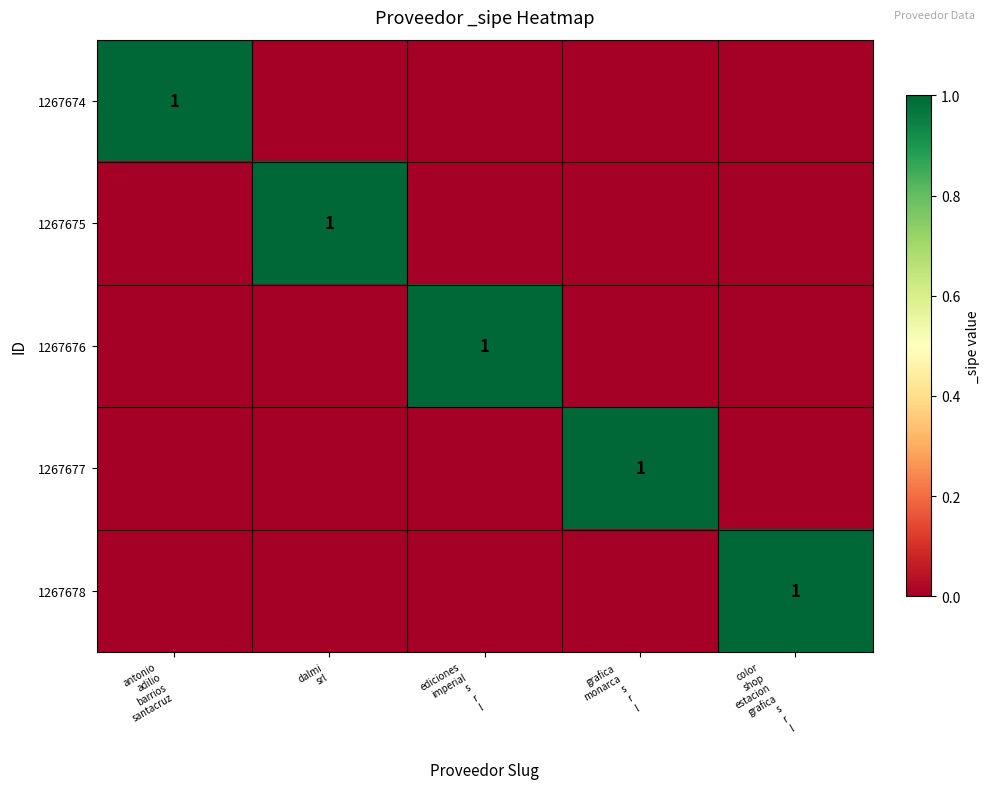

What is the difference between the maximum and minimum values in the 1267674 series?

1